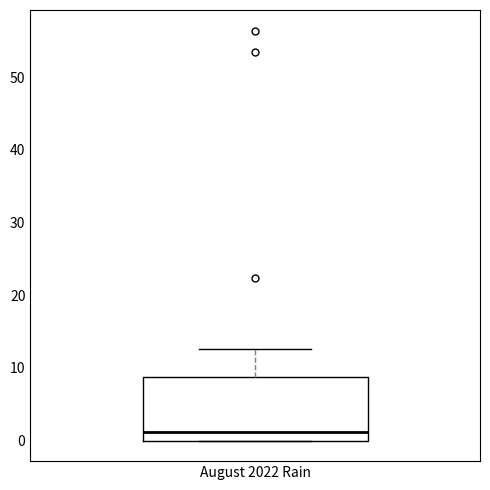

Where does the median line of the box for August 2022 Rain sit on the y-axis? The values are not printed on the chart, so give them approximately, as read against the axis.

1